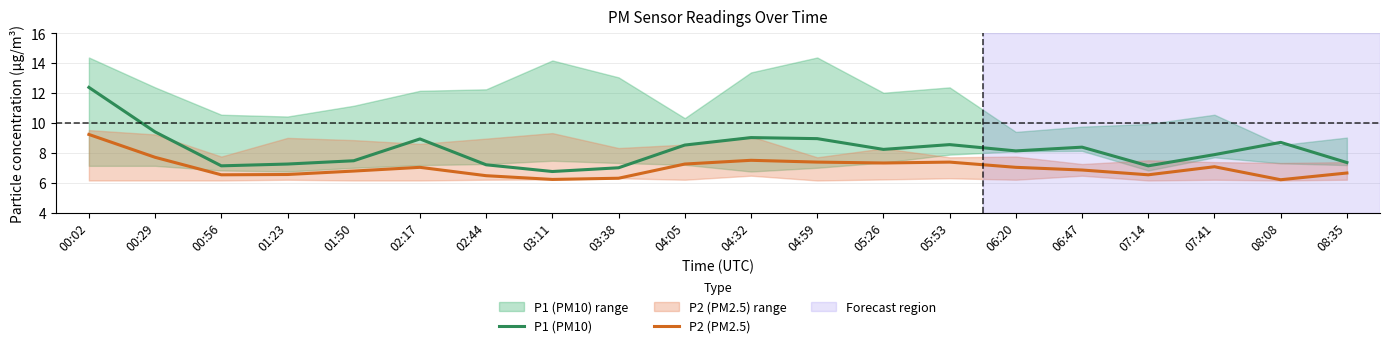

True or false: P1 (PM10) has more than 0 points higher than both neighbors.

True